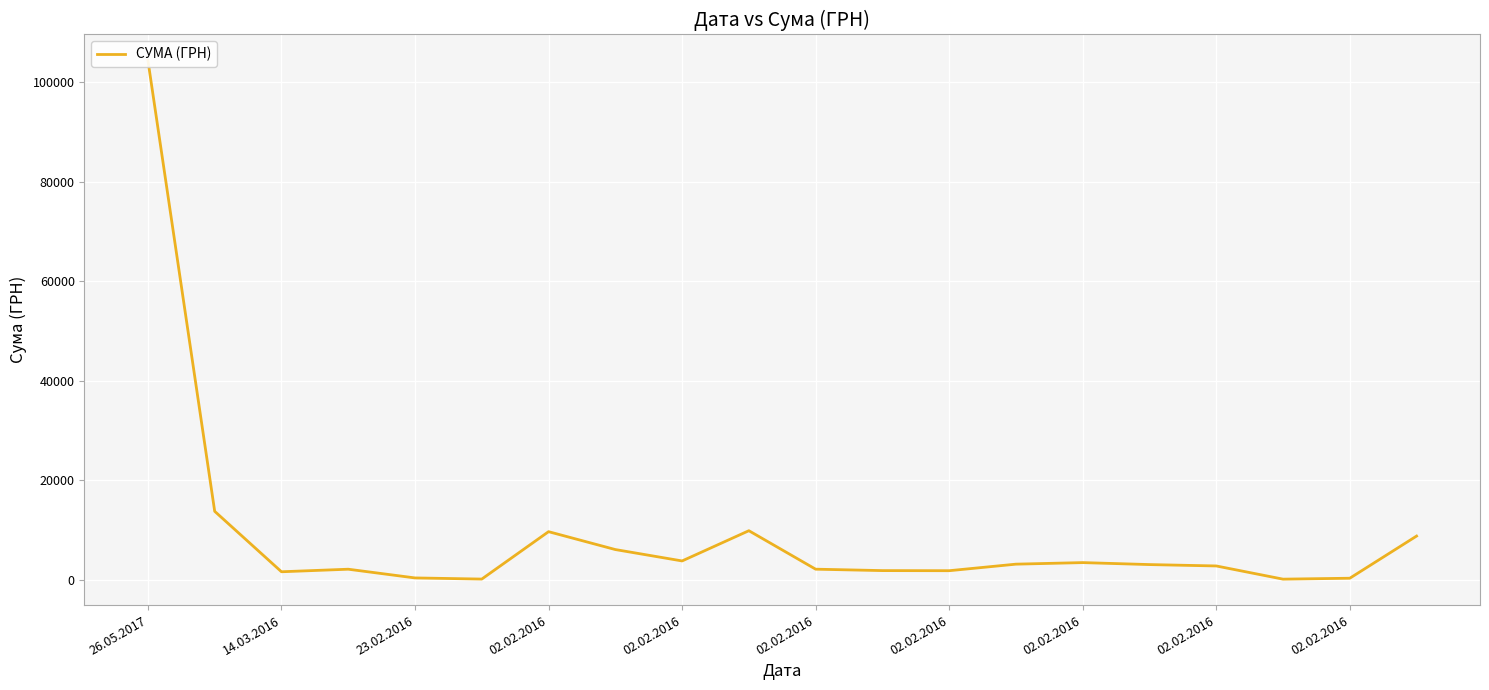

Reading left to right, list all the values displayed in this chart.

104400.0	13757.5	1605.4	2117.6	365.3	135.7	9665.3	6070.8	3780.0	9858.3	2123.5	1839.2	1817.8	3133.5	3447.6	3049.2	2771.9	119.7	304.9	8780.2